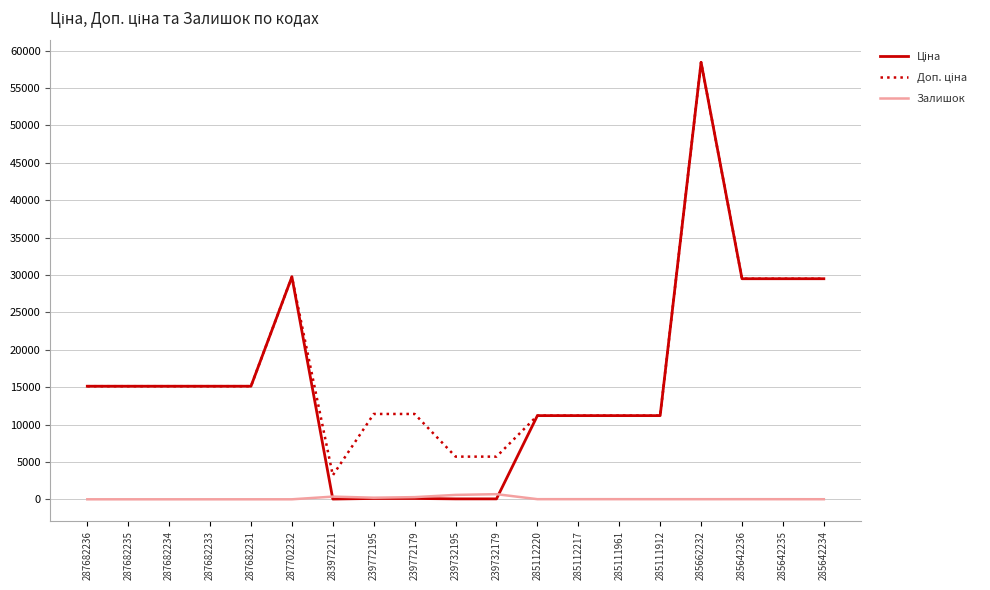

Does the chart have visible grid lines?

Yes